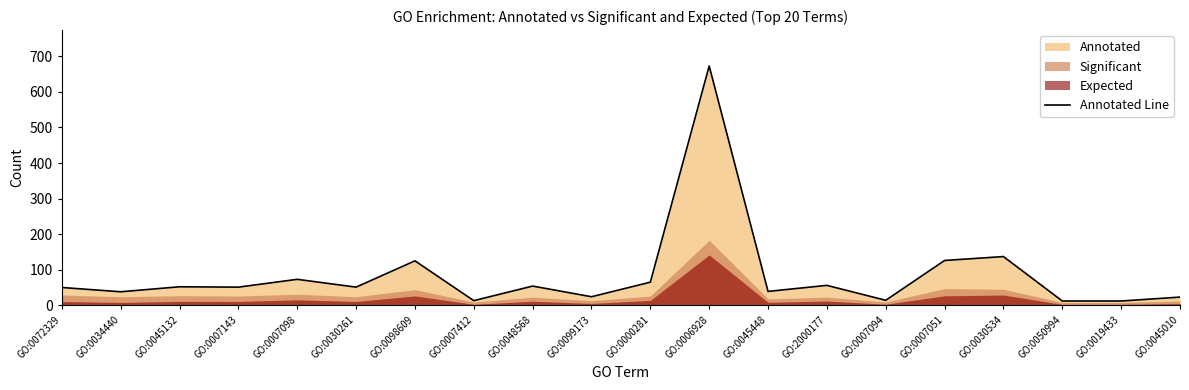

Approximately how many times larger is the value at GO:2000177 compared to GO:0007098?

0.8